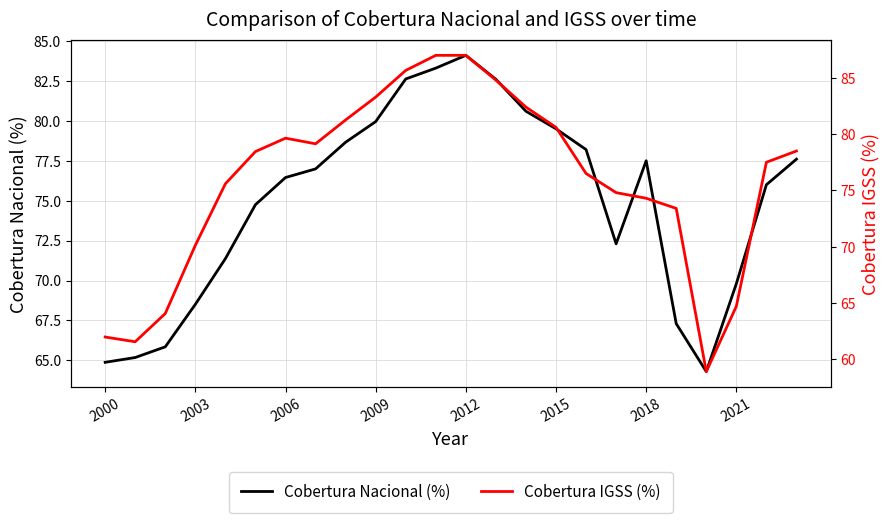

Which category has the highest value in the Cobertura Nacional (%) series?

2012